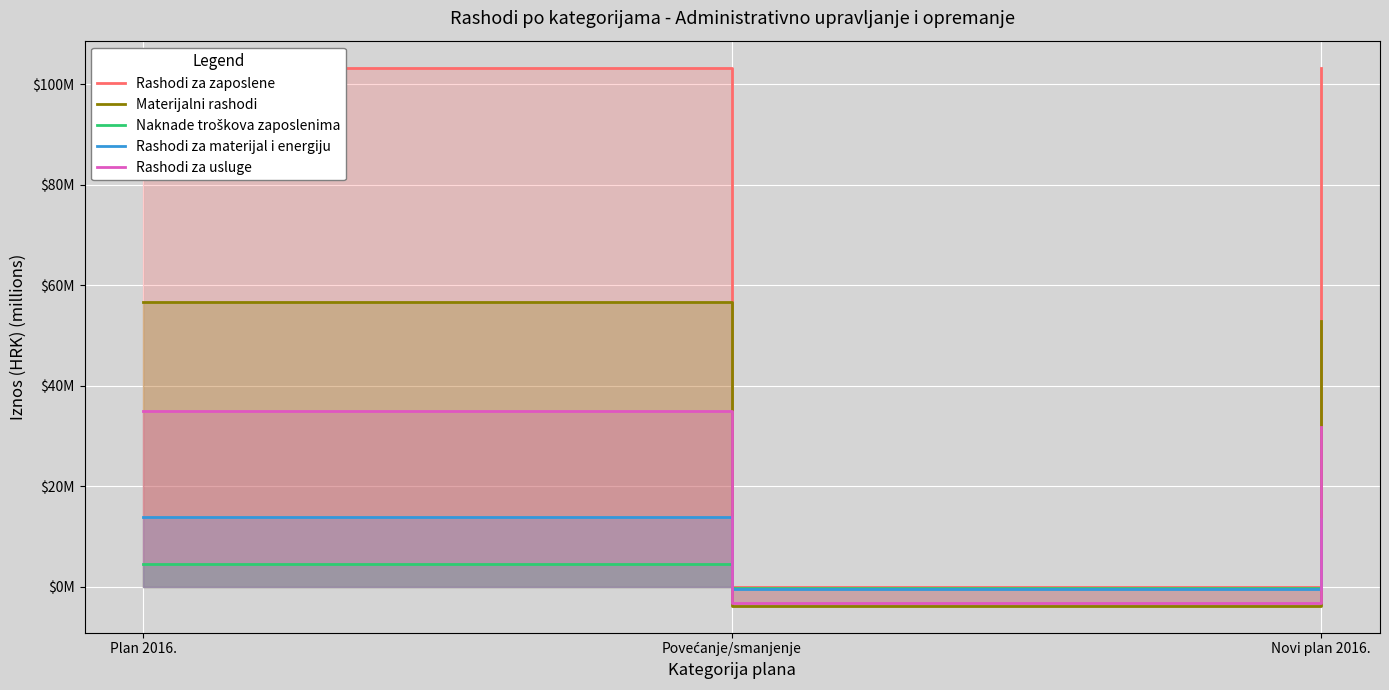

What is the sum of the Naknade troškova zaposlenima values at Plan 2016. and Novi plan 2016.?

8.8